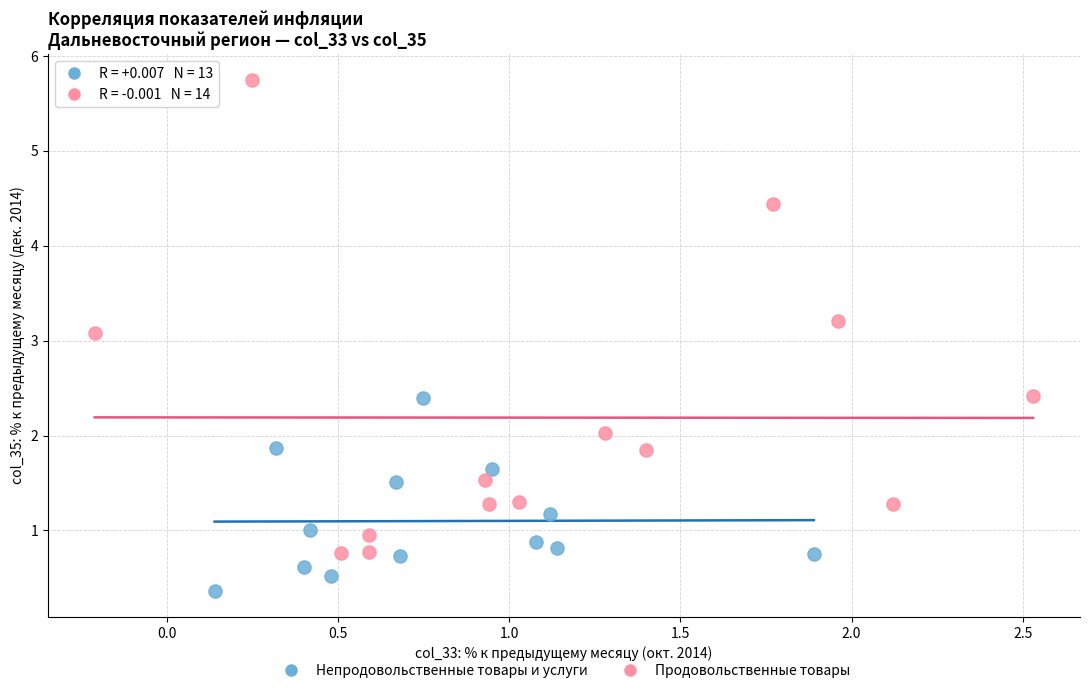

Which series contains the lowest Y value?

Непродовольственные товары и услуги